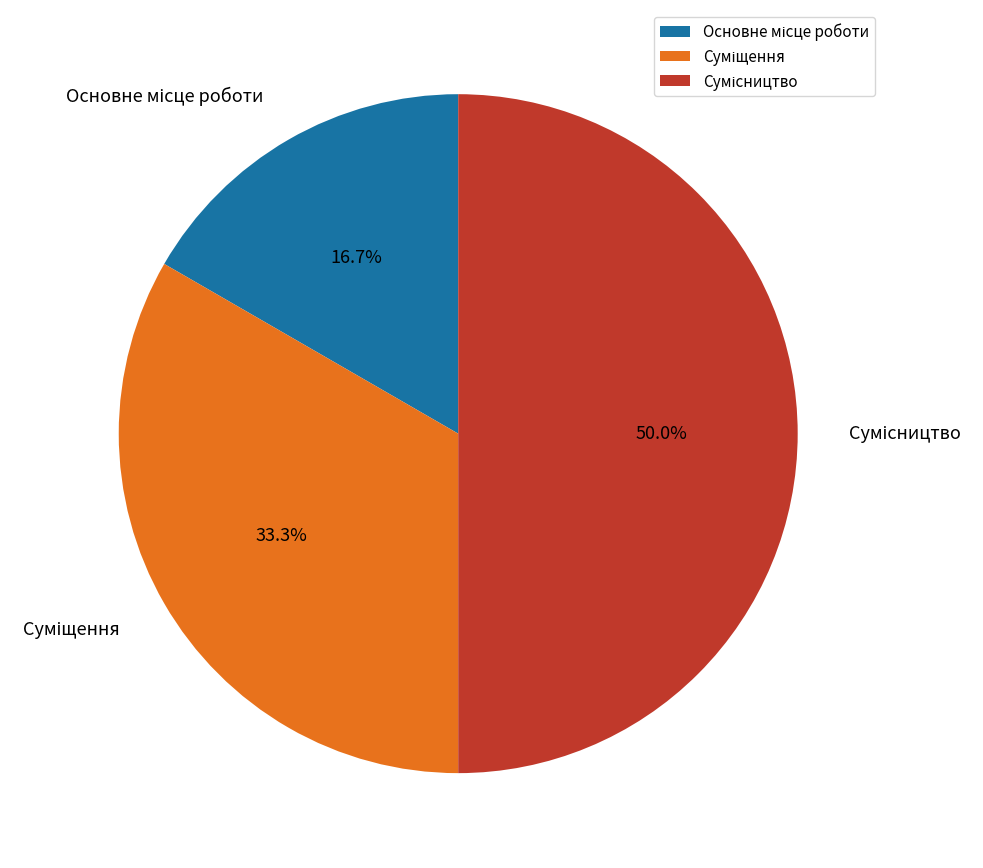

To the nearest percent, what is the difference between the Основне місце роботи and Сумісництво slice percentages?

33%